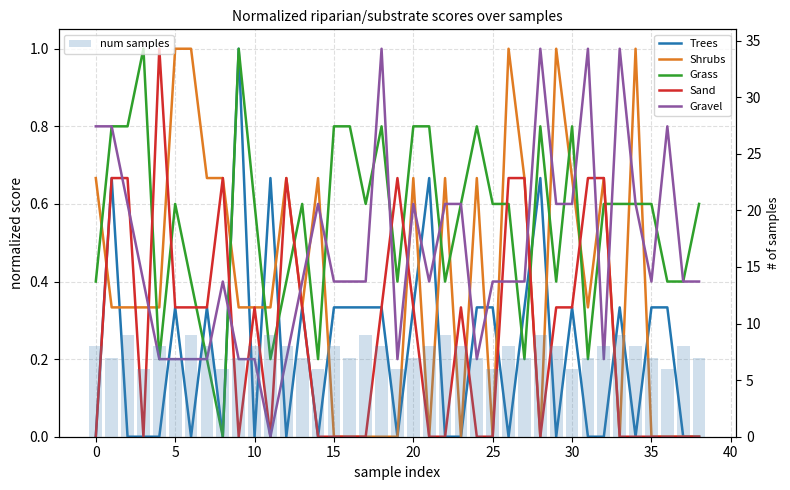

What is the sum of all Sand values?

10.3